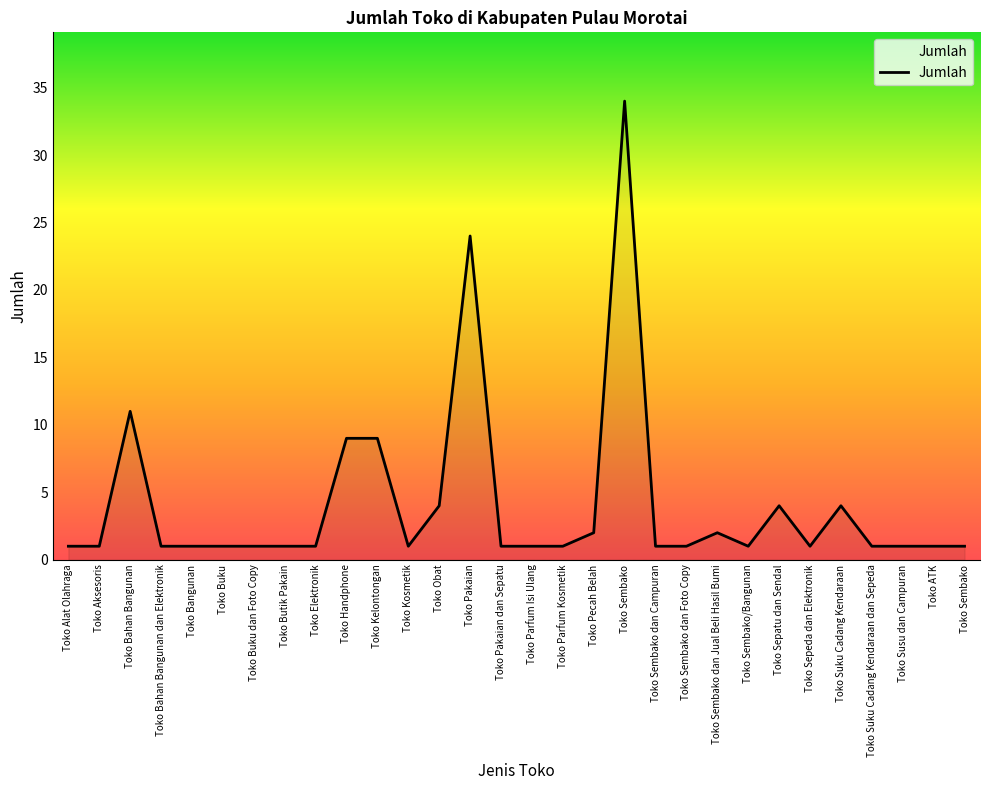

Reading left to right, what are all the values shown in this chart?

1	1	11	1	1	1	1	1	1	9	9	1	4	24	1	1	1	2	34	1	1	2	1	4	1	4	1	1	1	1